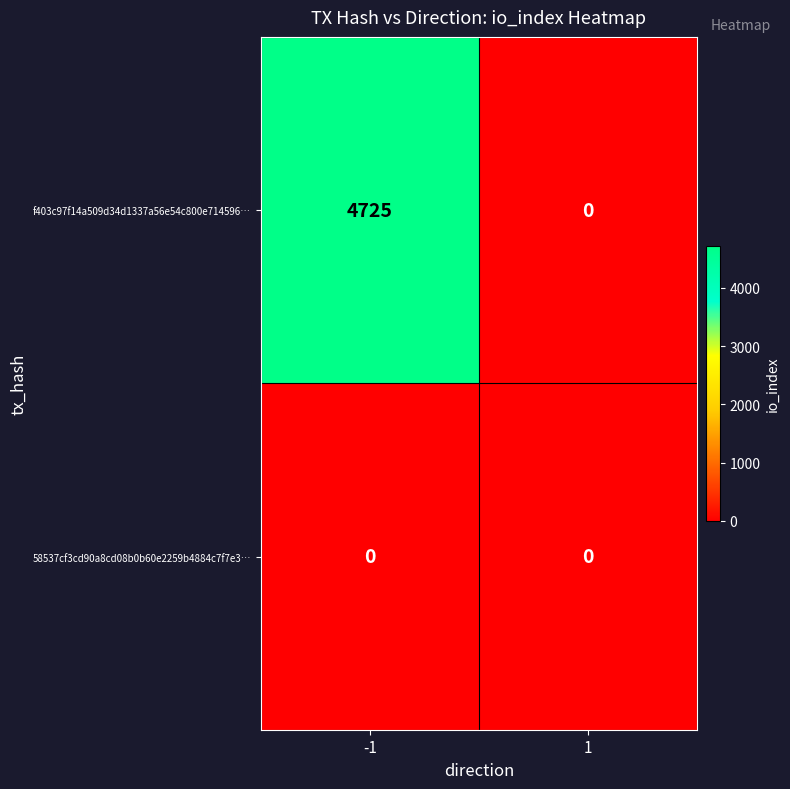

How many distinct data groups are displayed?

2